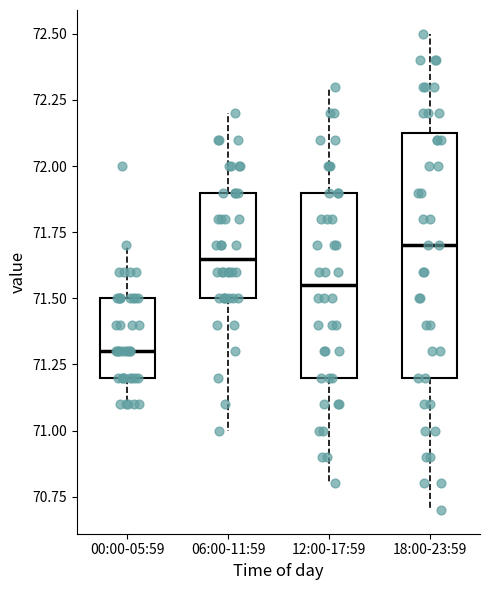

Reading left to right, read every box against the y-axis: the position of its median line, the range the box covers, and the ends of its whiskers. The values are not printed on the chart, so give them approximately, as read against the axis.

00:00-05:59: median 71.30, box 71.20 to 71.50, whiskers 71.10 to 71.70
06:00-11:59: median 71.65, box 71.50 to 71.90, whiskers 71.00 to 72.20
12:00-17:59: median 71.55, box 71.20 to 71.90, whiskers 70.80 to 72.30
18:00-23:59: median 71.70, box 71.20 to 72.15, whiskers 70.70 to 72.50